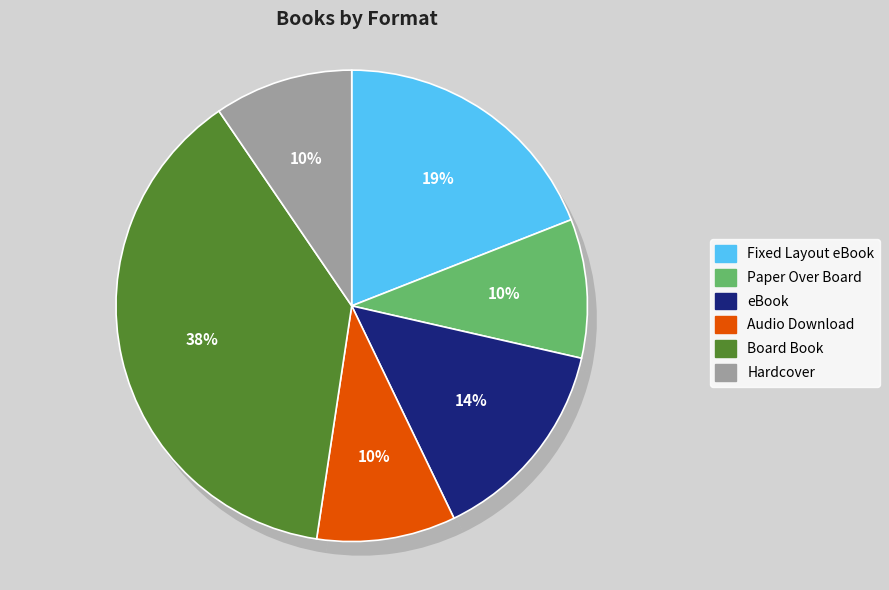

What is the smallest slice in the pie chart?

Paper Over Board